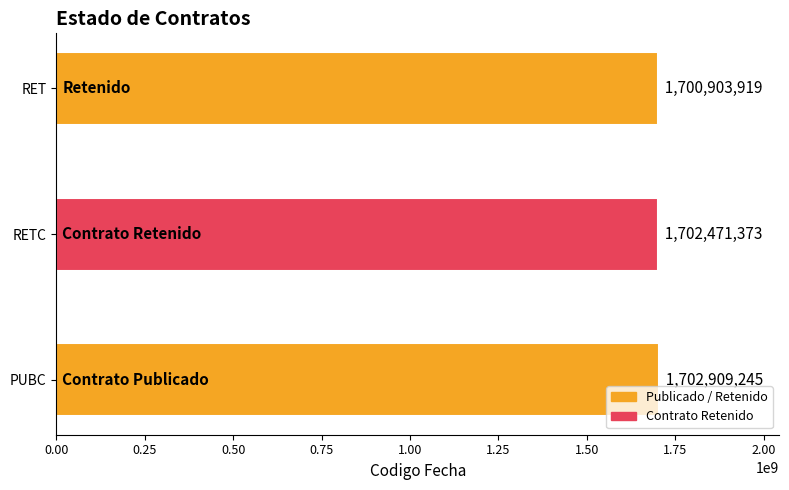

Is it true that the value at PUBC is 470437158?

False